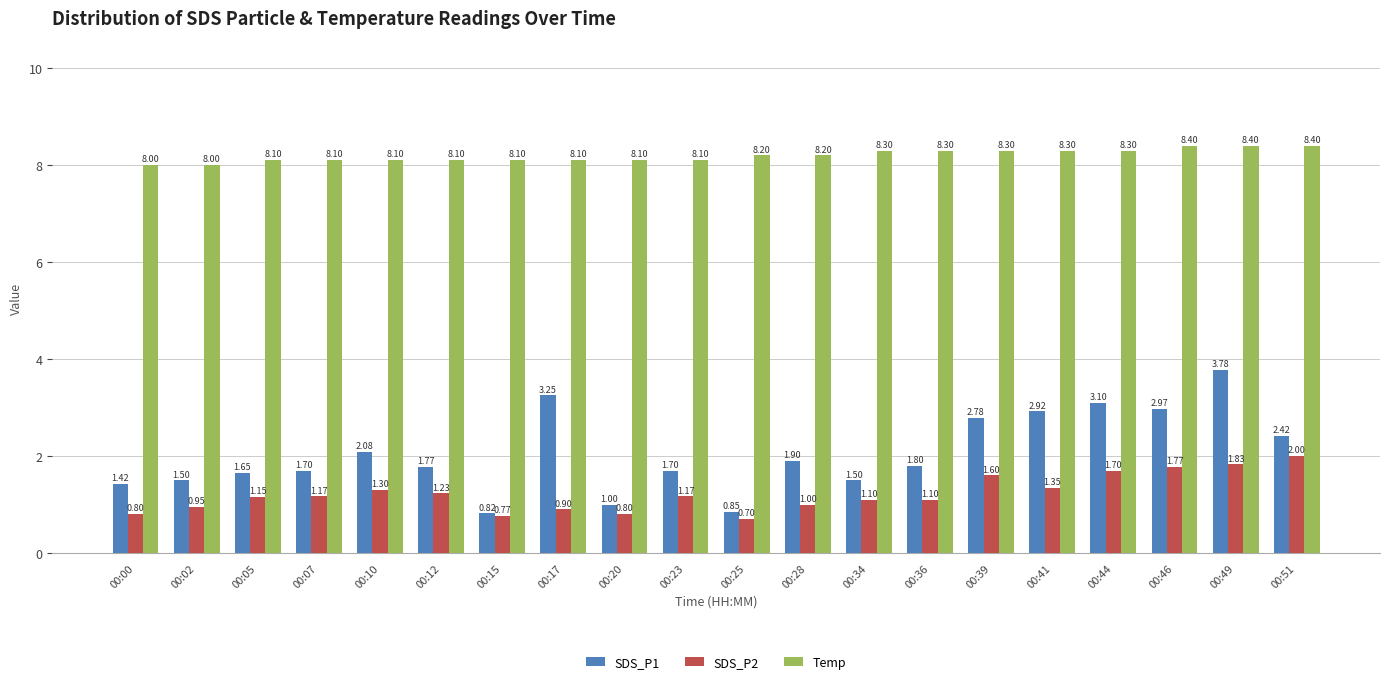

What is the difference between the SDS_P1 values at 00:10 and 00:23?

0.4